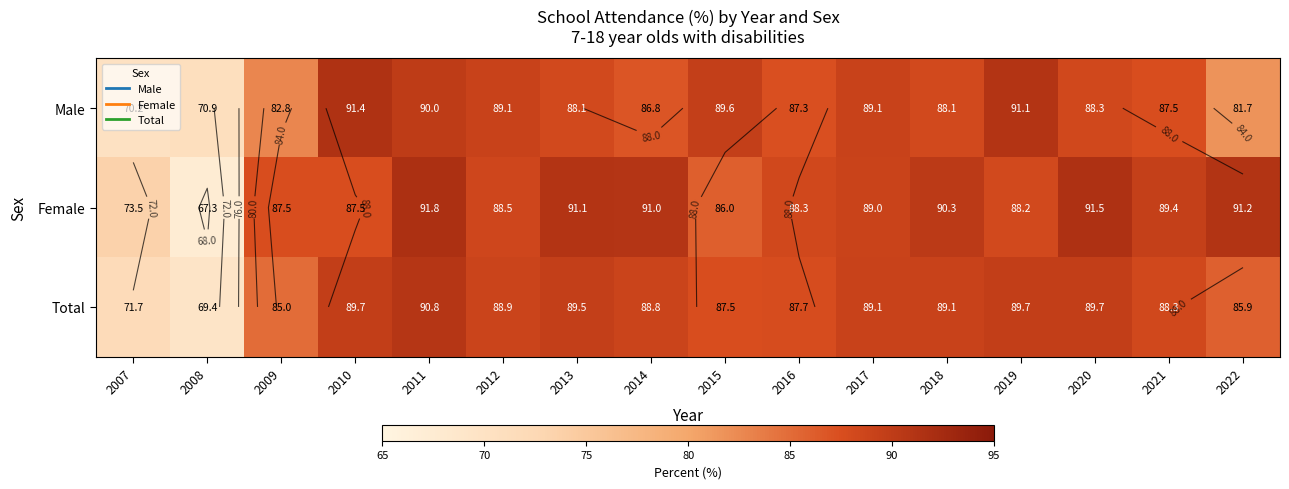

What is the lowest value of the Female series?

67.3